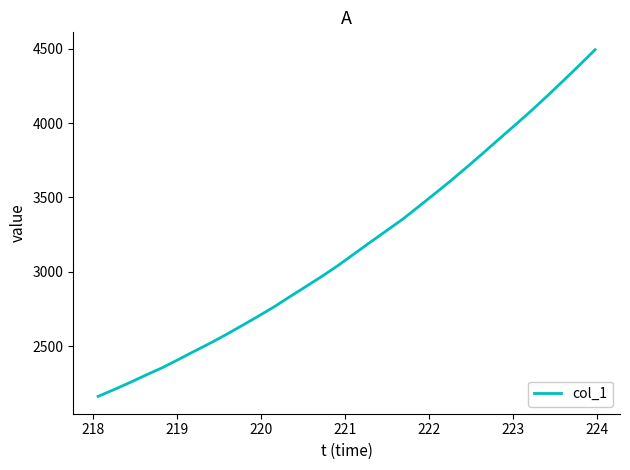

What is the difference between the maximum and minimum values?

2330.5